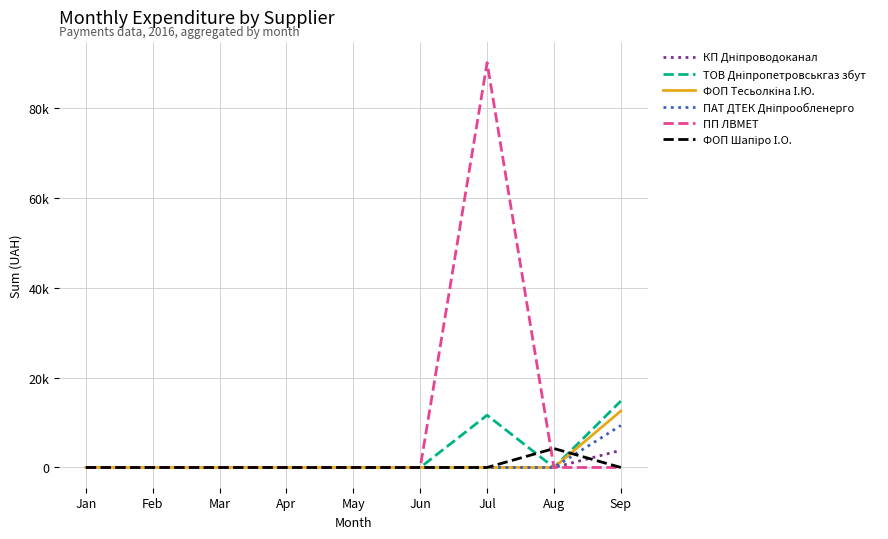

Does the chart display data point markers on the line(s)?

No